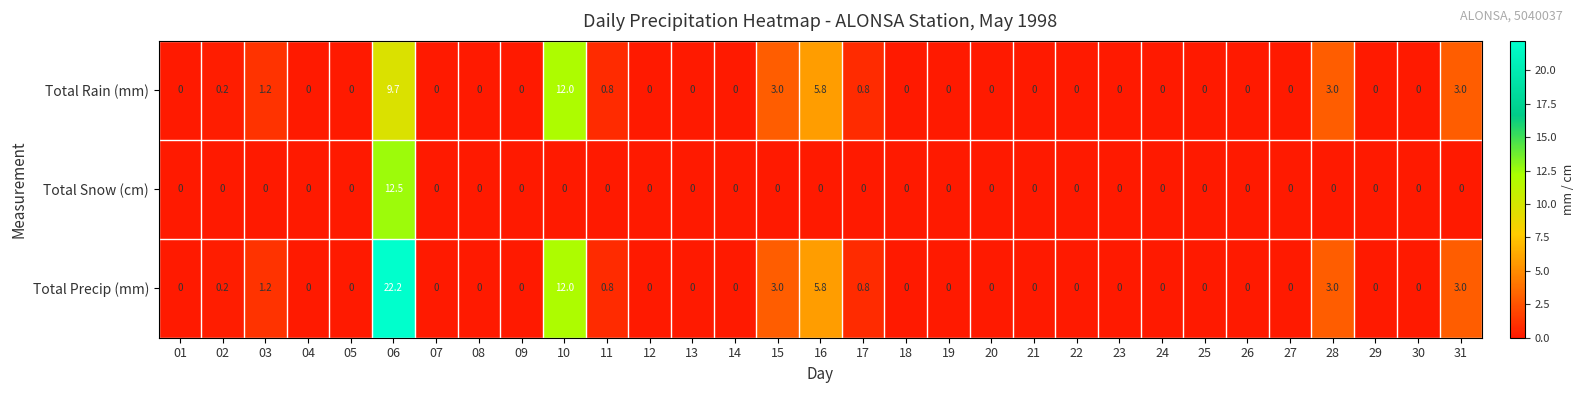

What is the sum of all Total Rain (mm) values?

39.5